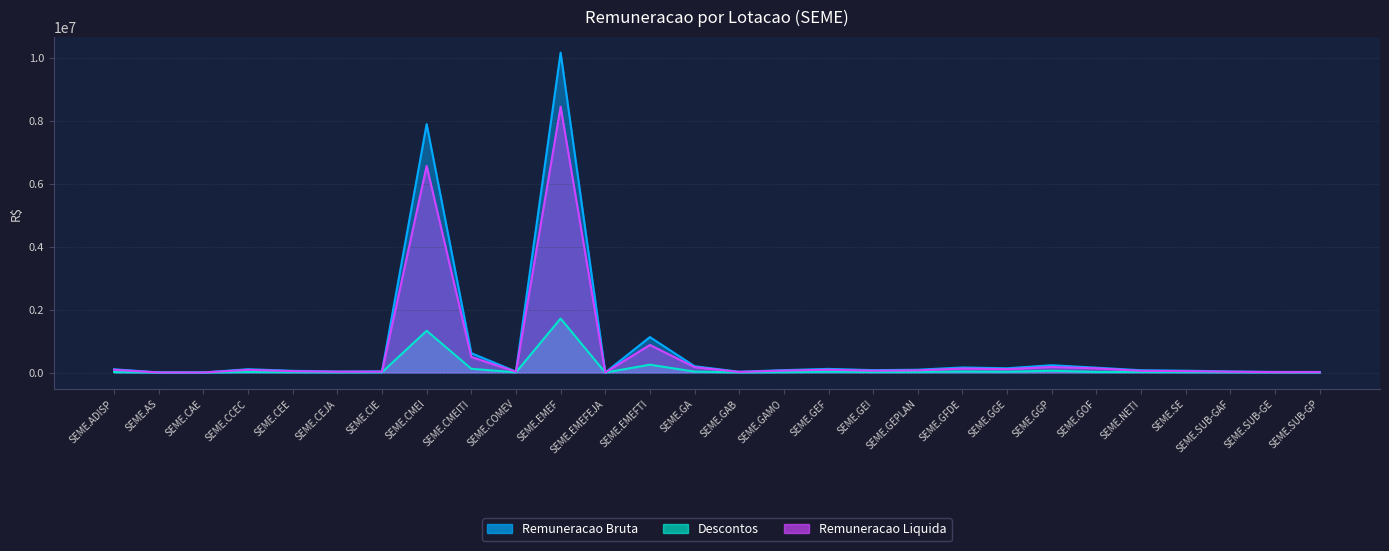

True or false: Descontos has more than 1 interior local peaks.

True